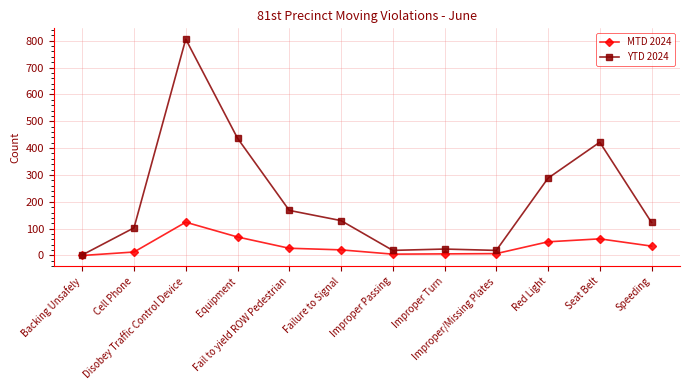

Count the number of data series in this chart.

2